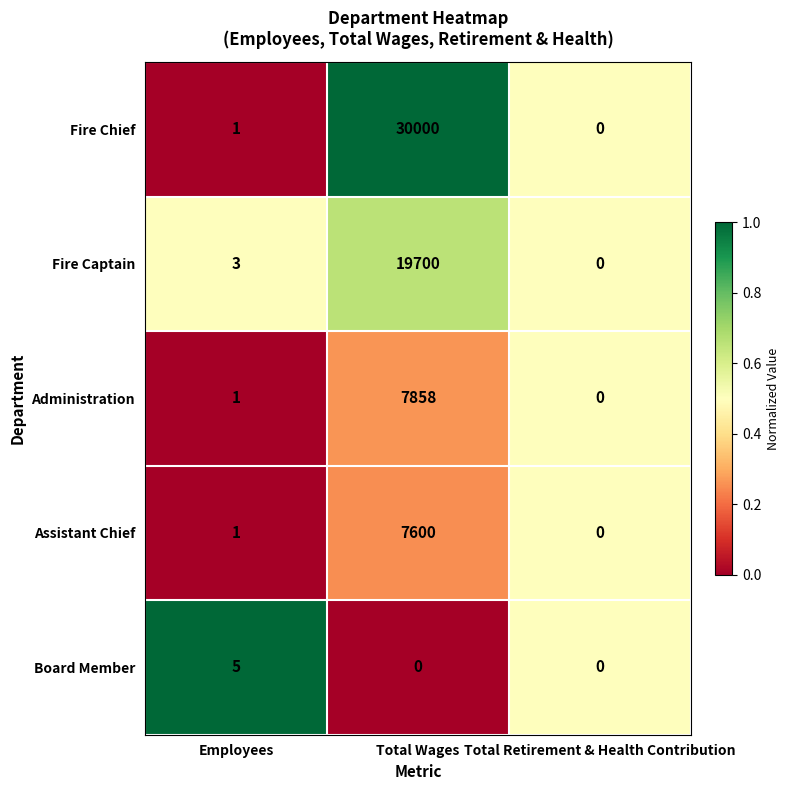

What is the difference between the highest and lowest values at Employees?

4